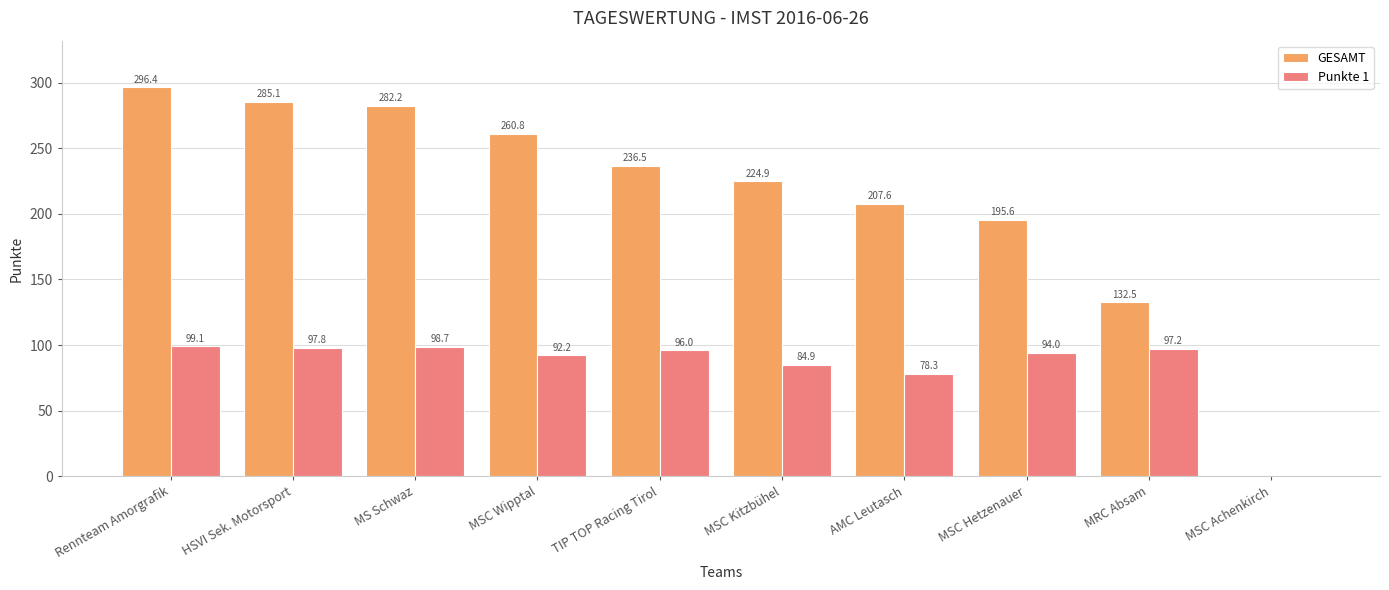

Does the chart contain stacked bars?

No